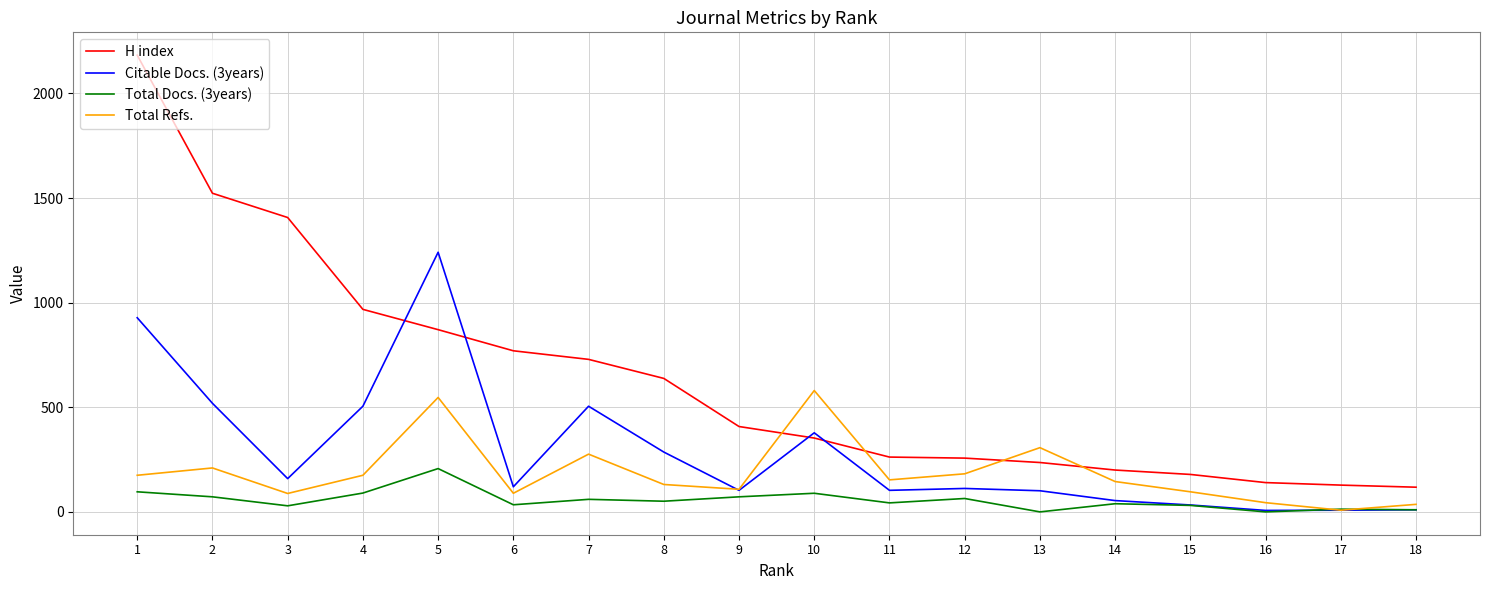

True or false: H index has a value of 316 at 2.

False